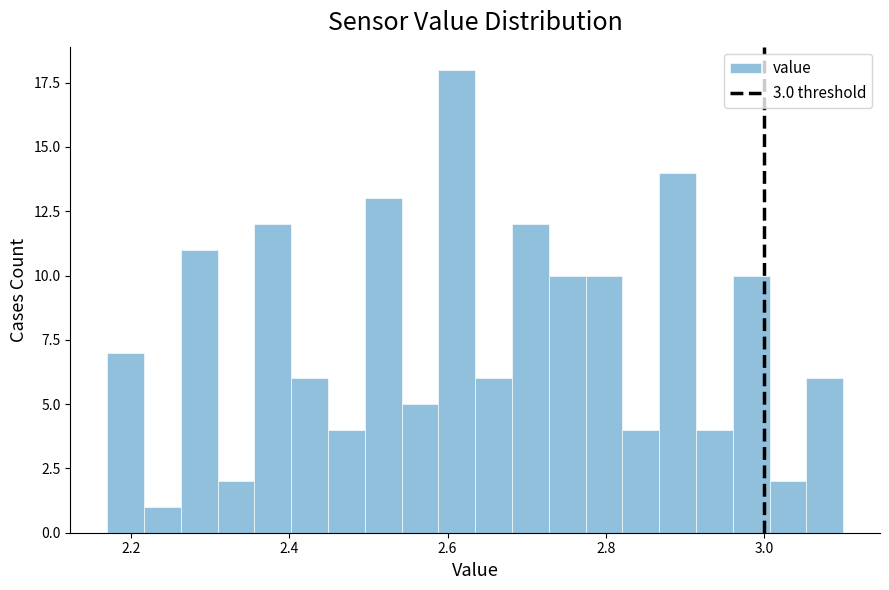

Read against the x-axis, roughly where is the centre of the tallest bar?

2.62